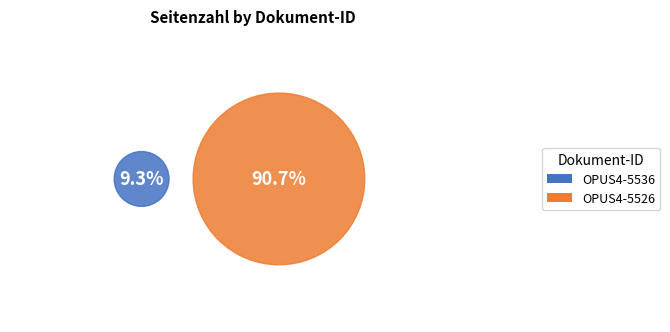

How many segments does this pie chart have?

2